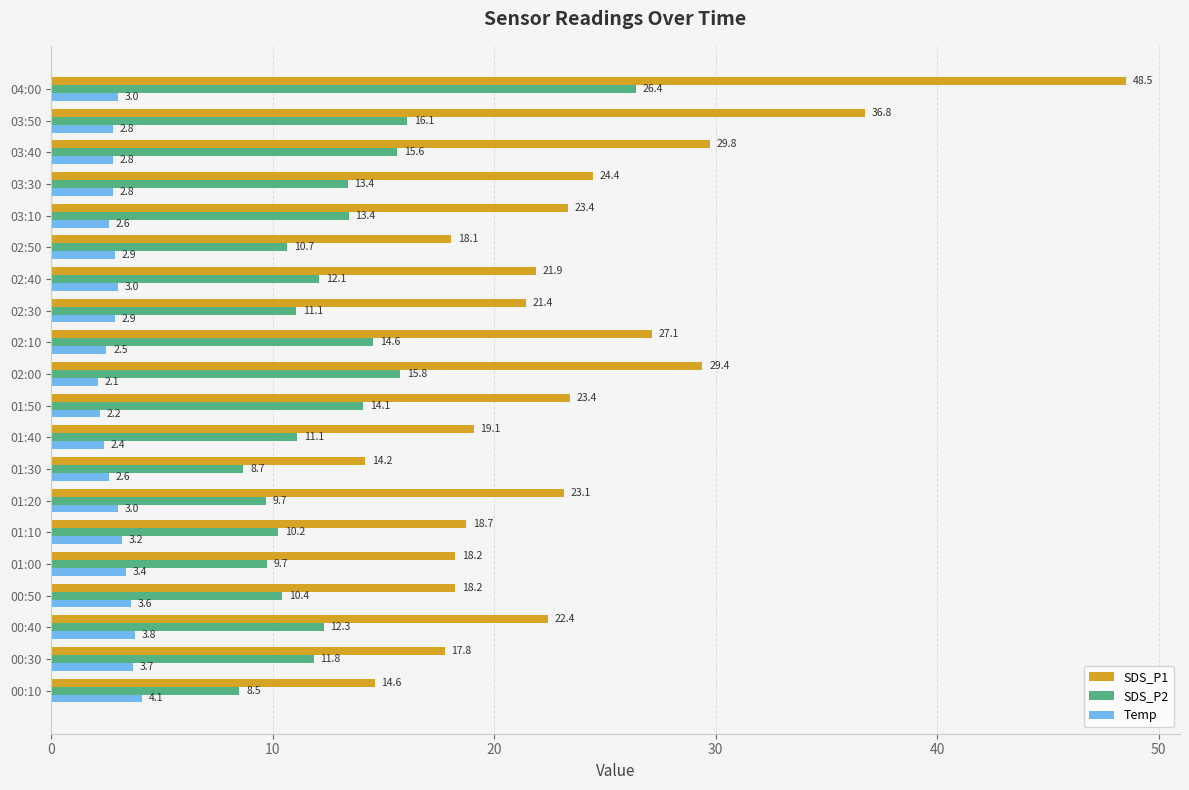

Between 02:40 and 03:50, which series saw the biggest shift?

SDS_P1